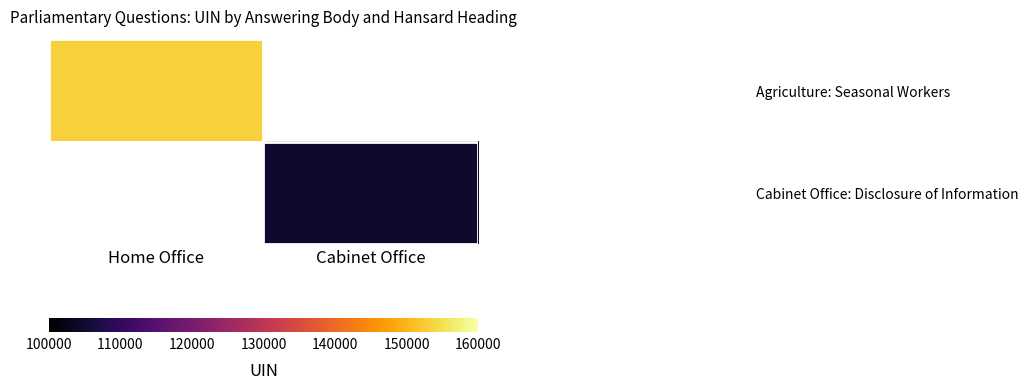

At how many categories does at least one series exceed 147684?

1